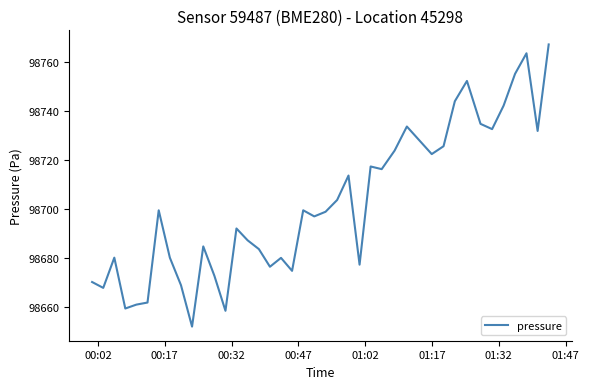

What is the minimum value shown in the chart?

98651.8